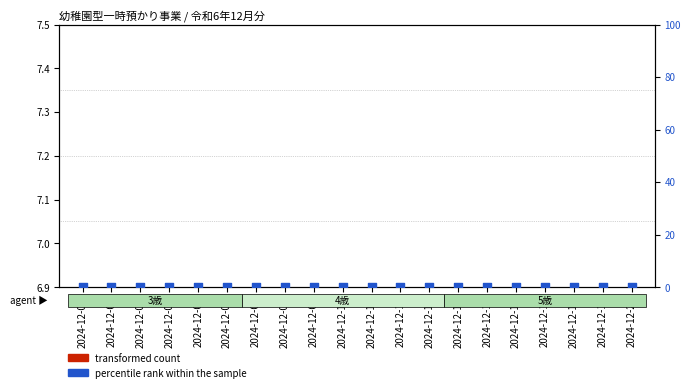

Which series reaches the minimum Y coordinate?

percentile rank within the sample